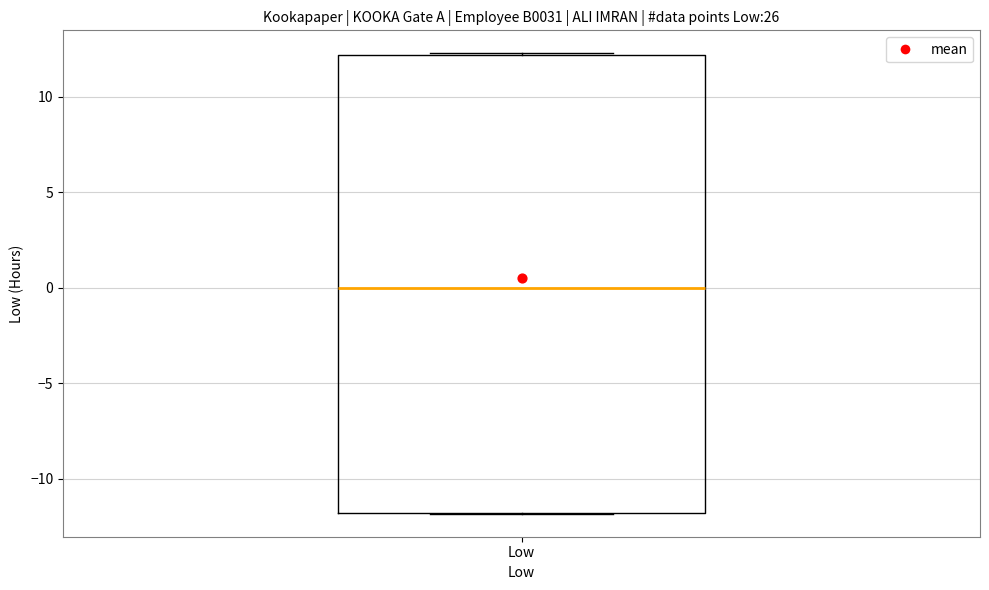

Transcribe this box plot: give where the median line is, the range the box spans, and where the two whiskers end, as read against the y-axis. The values are not printed on the chart, so give them approximately, as read against the axis.

median 0.0, box -12.0 to 12.0, whiskers -12.0 to 12.5